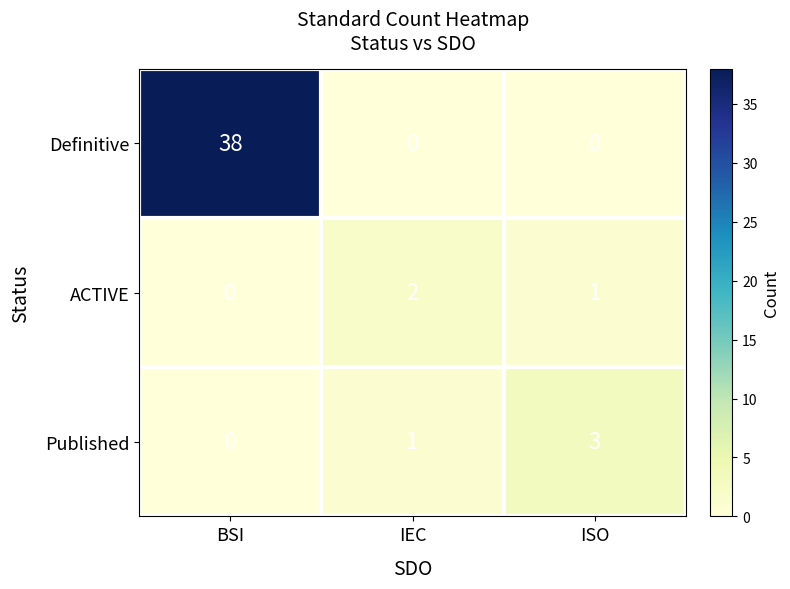

True or false: Definitive has a value of 0 at ISO.

True